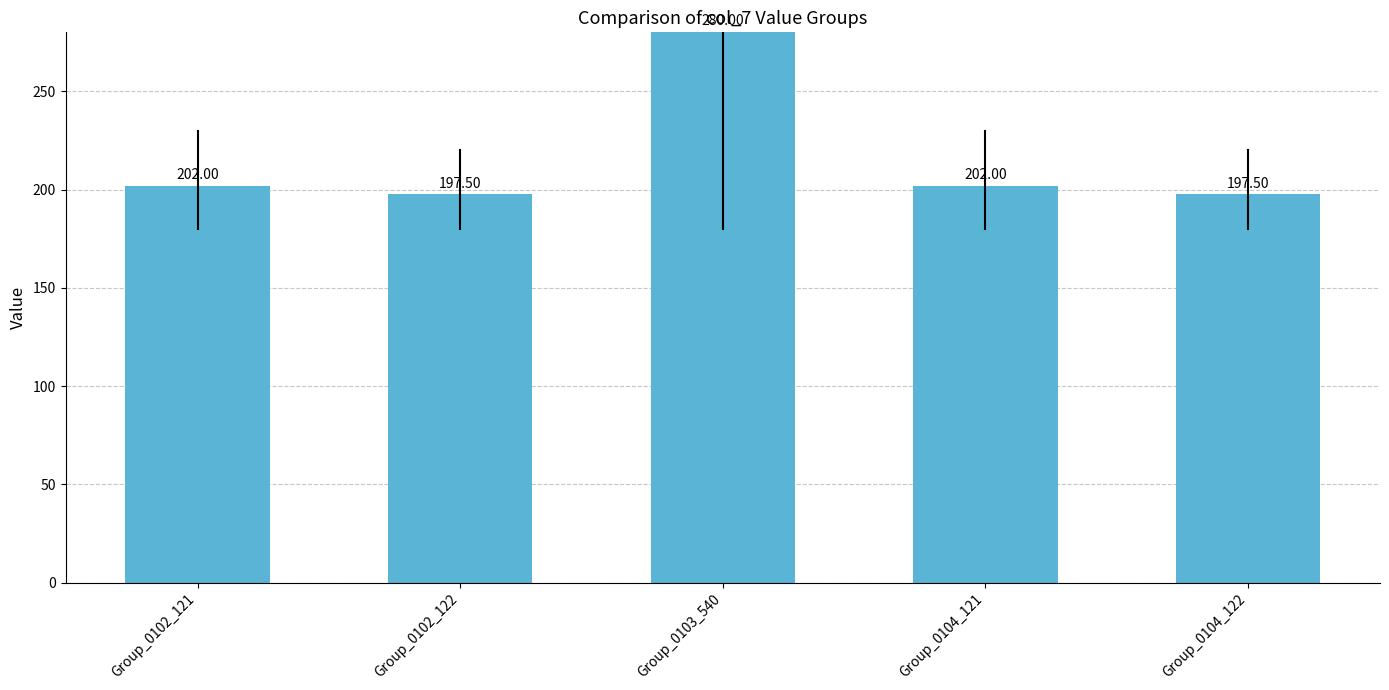

What is the difference between the second highest and minimum values?

4.5